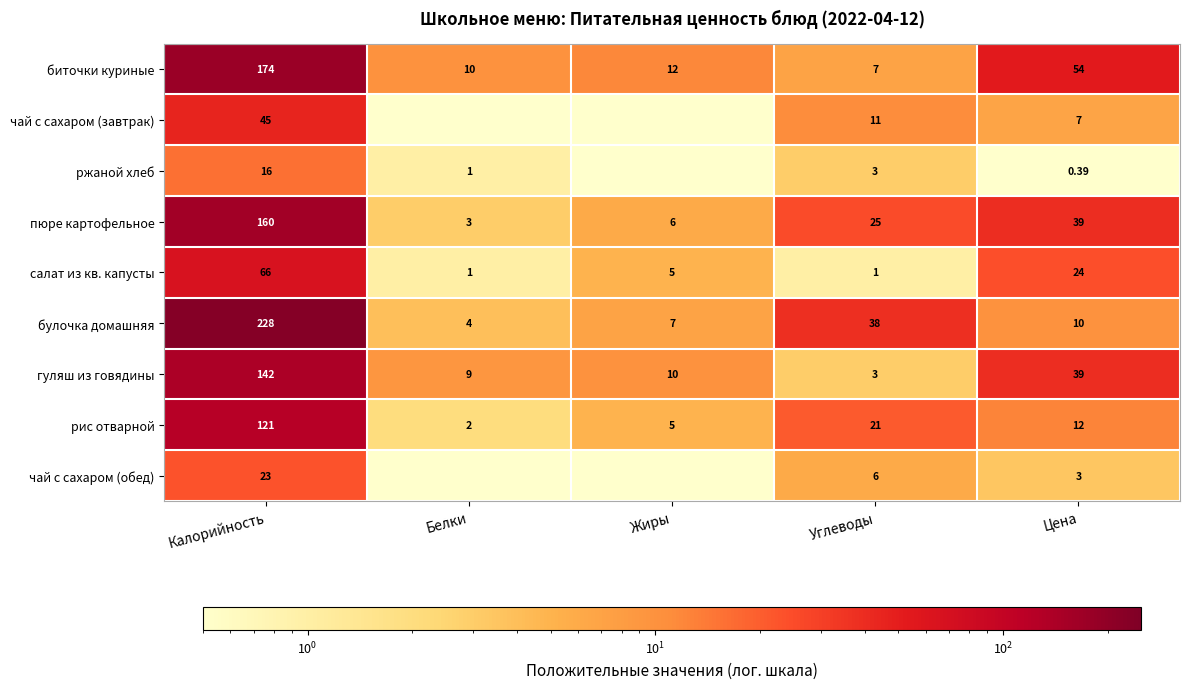

Rank the categories by биточки куриные value from lowest to highest.

Углеводы, Белки, Жиры, Цена, Калорийность